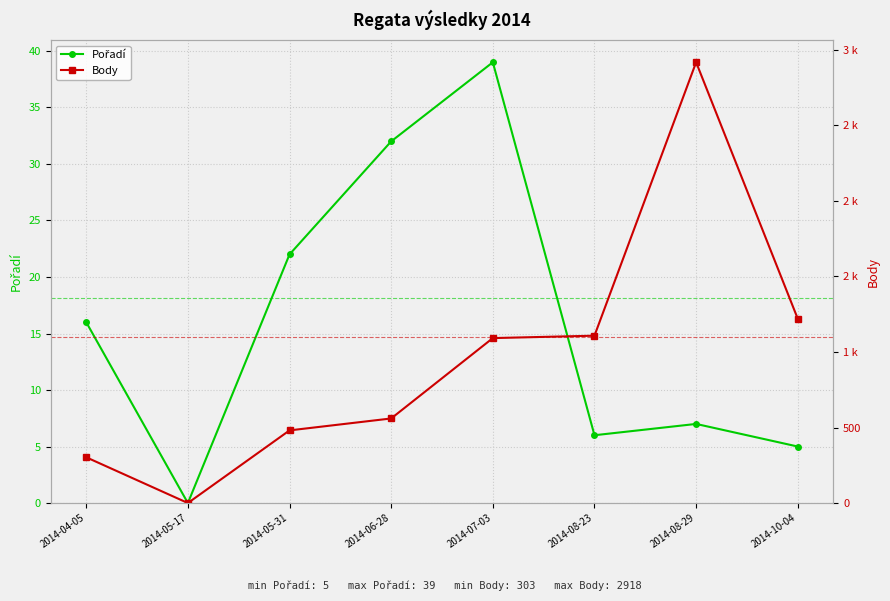

At how many categories does at least one series exceed 2374?

1